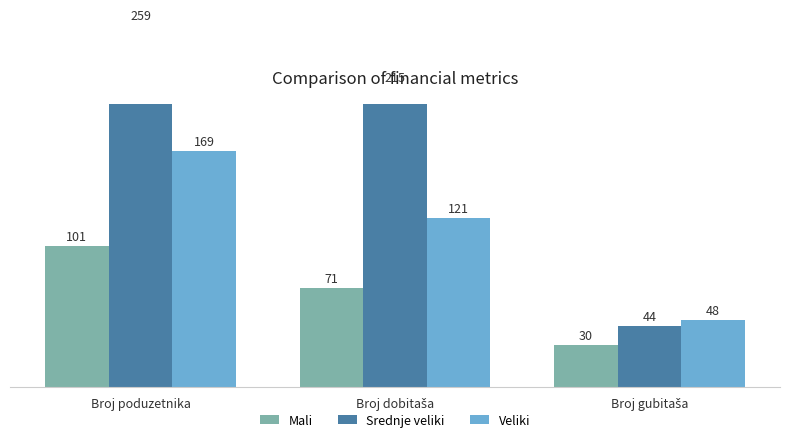

How many series are shown in this chart?

3